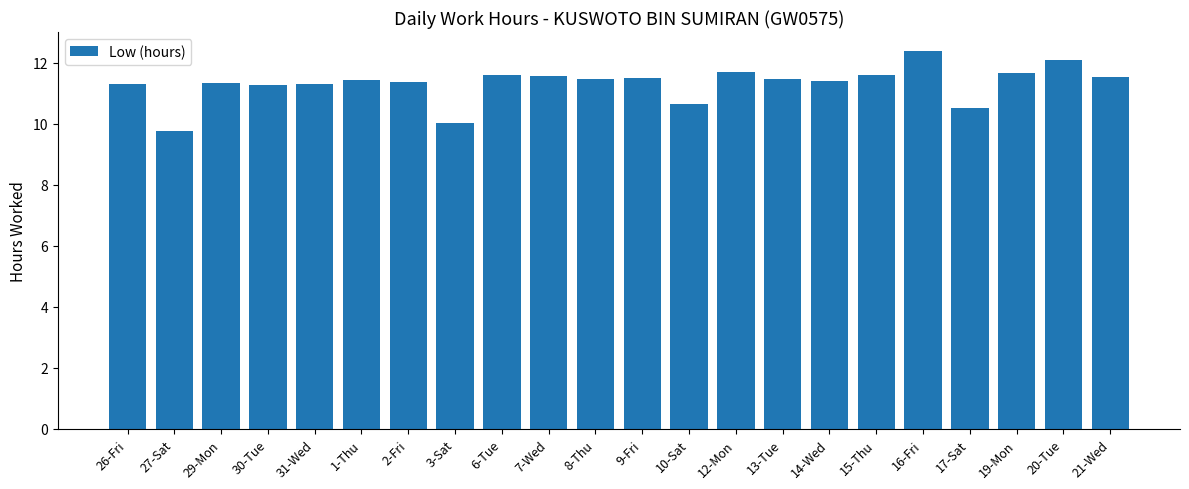

How many bars are there in total?

22